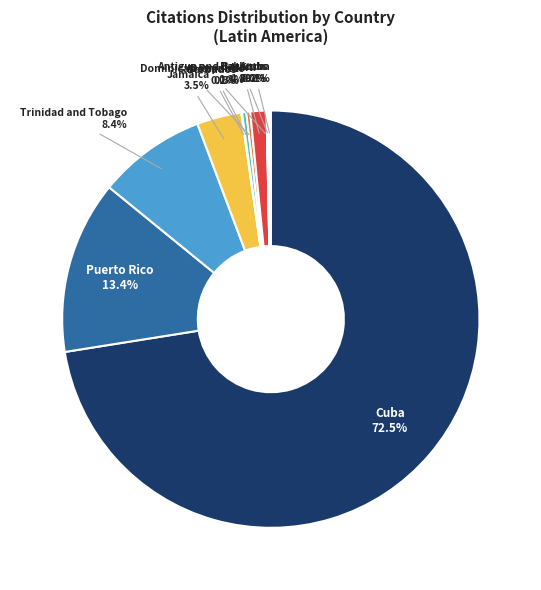

Is there any slice that represents more than half of the pie?

Yes